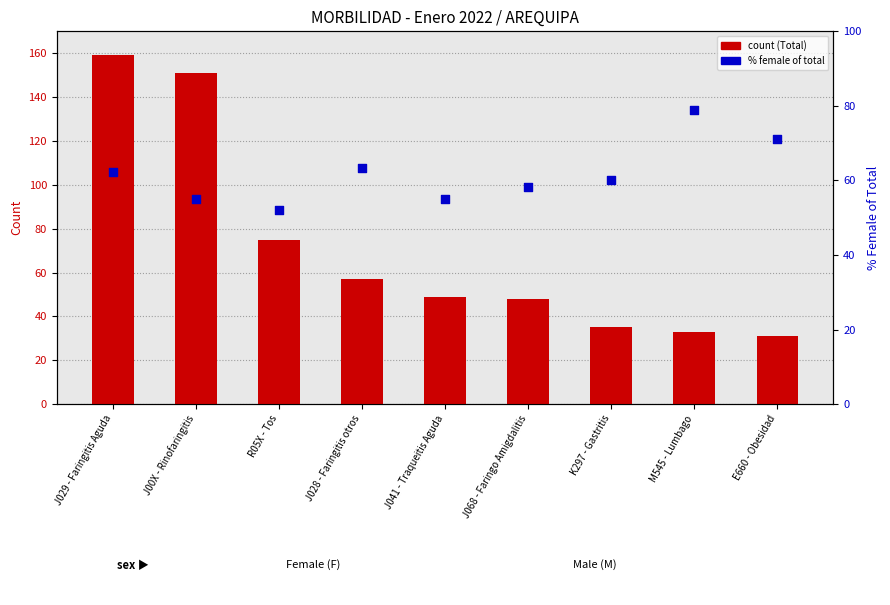

Is the value of % Female at K297 - Gastritis greater than the value of Total (T) at K297 - Gastritis?

Yes